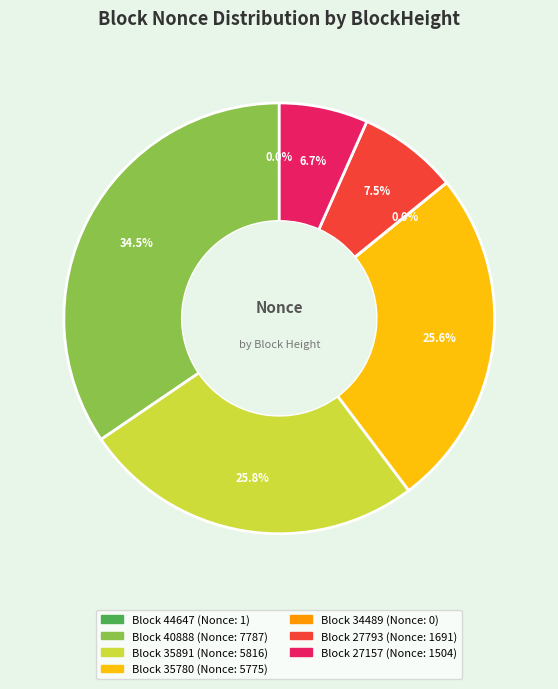

Is there any slice that represents more than half of the pie?

No